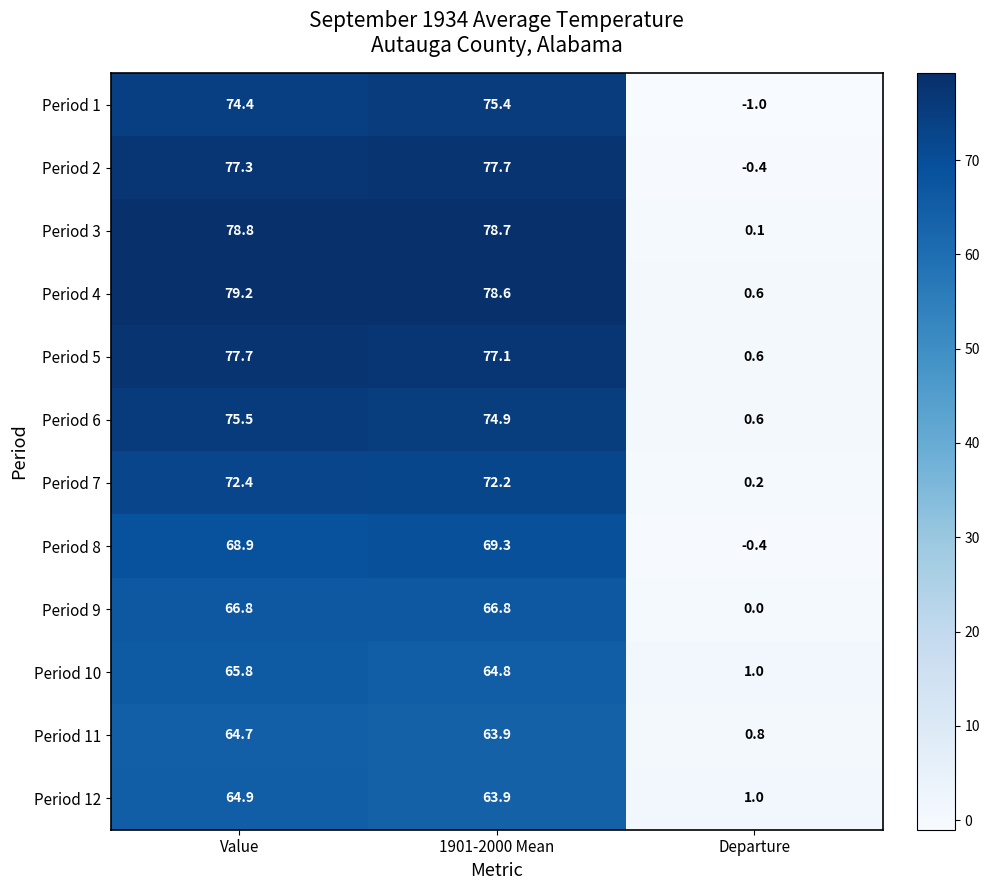

List the labels in order of Period 3 value, smallest first.

Departure, 1901-2000 Mean, Value